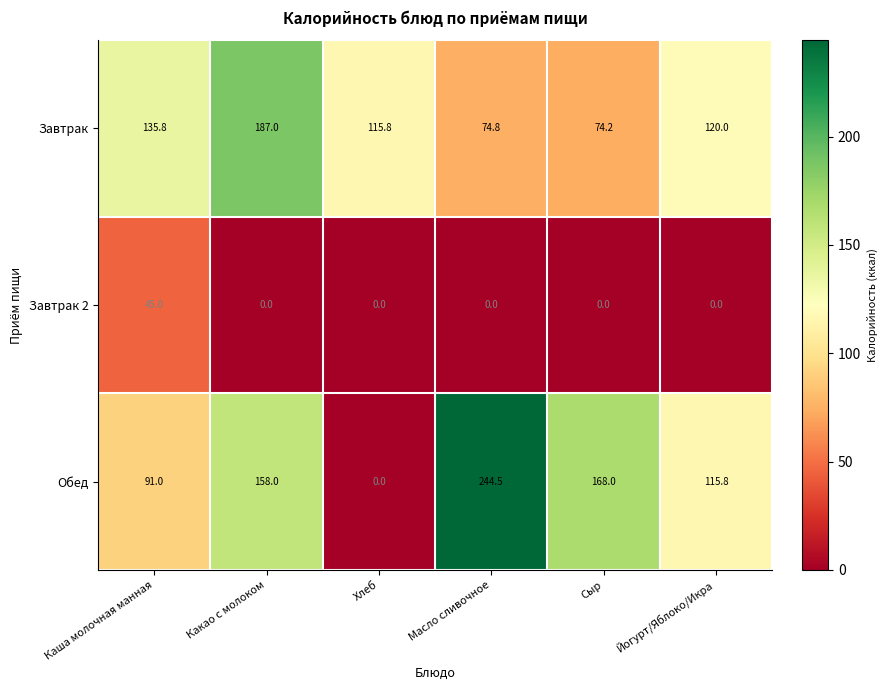

List the series in order of their peak value, highest first.

Обед, Завтрак, Завтрак 2